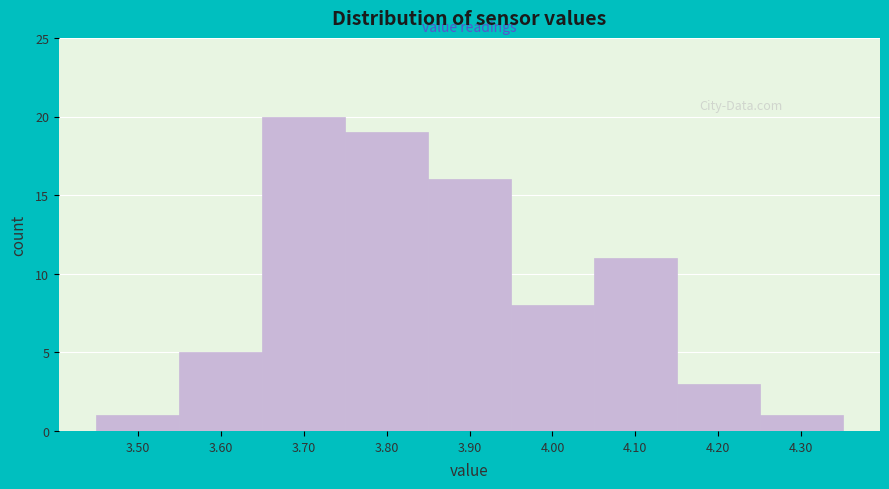

Which range on the x-axis has the tallest bar?

3.65 to 3.75